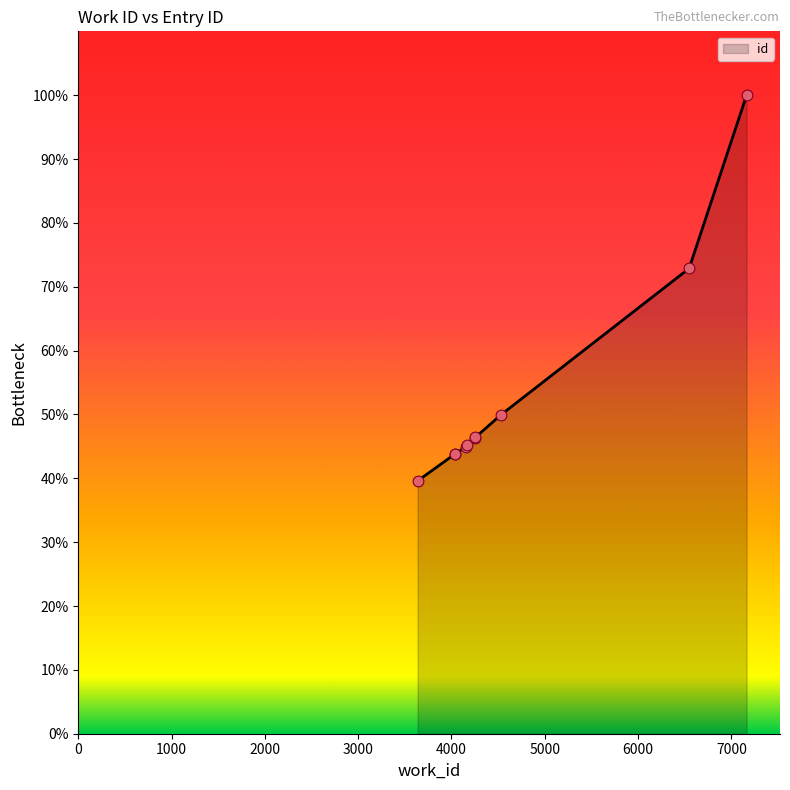

What is the change in value from 4532 to 7163?

+50.0